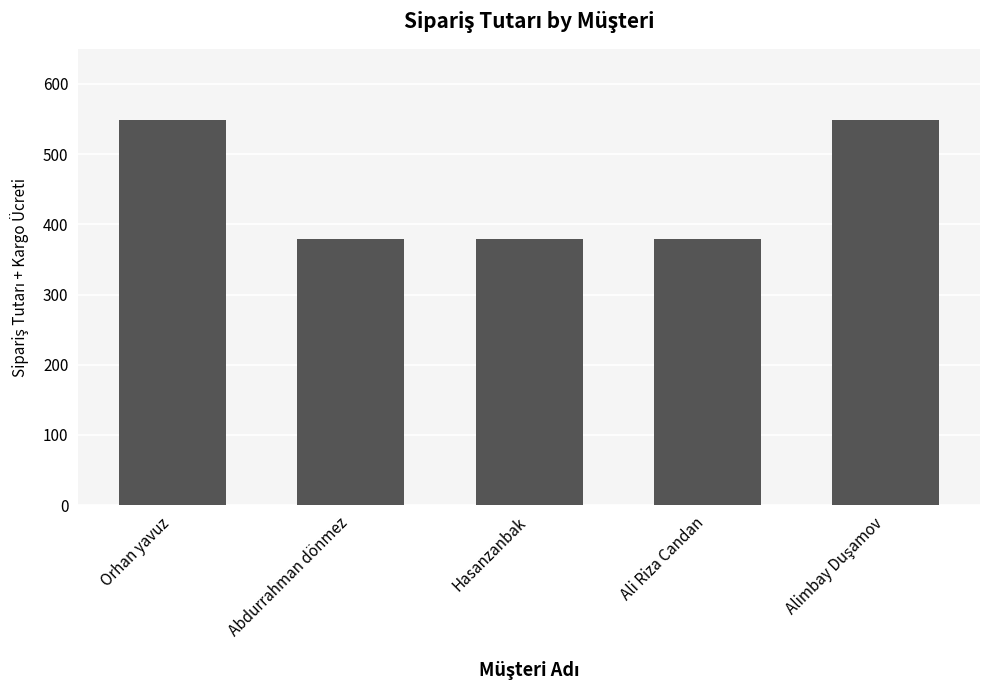

What is the label of the 5th bar from the right?

Orhan yavuz